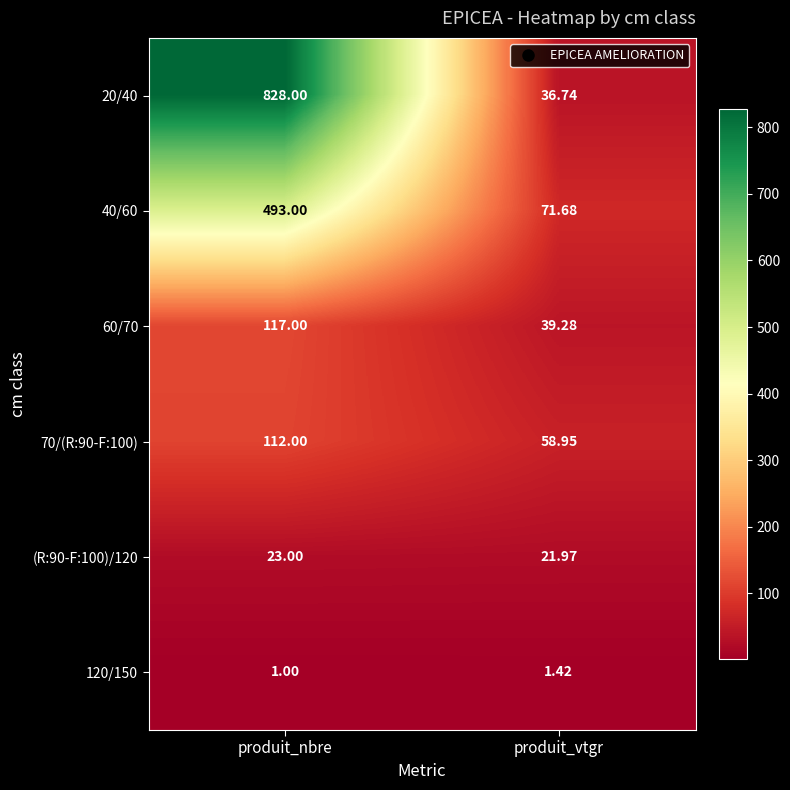

Which series changed the most between produit_nbre and produit_vtgr?

20/40